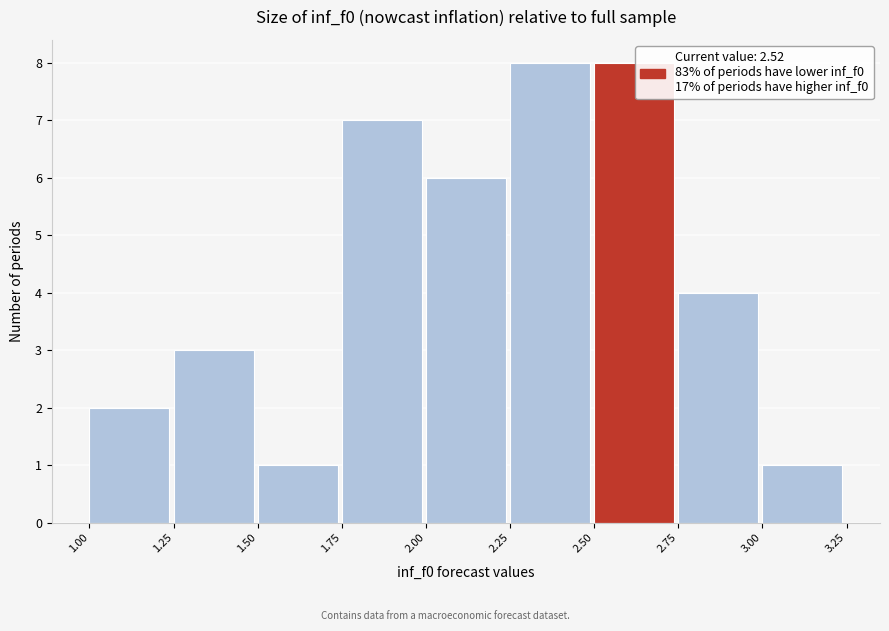

Reading left to right, transcribe this chart: for each bar, give the range it covers on the x-axis and its height. The values are not printed on the chart, so give them approximately, as read against the axis.

1.00 to 1.25: 2
1.25 to 1.50: 3
1.50 to 1.75: 1
1.75 to 2.00: 7
2.00 to 2.25: 6
2.25 to 2.50: 8
2.50 to 2.75: 8
2.75 to 3.00: 4
3.00 to 3.25: 1